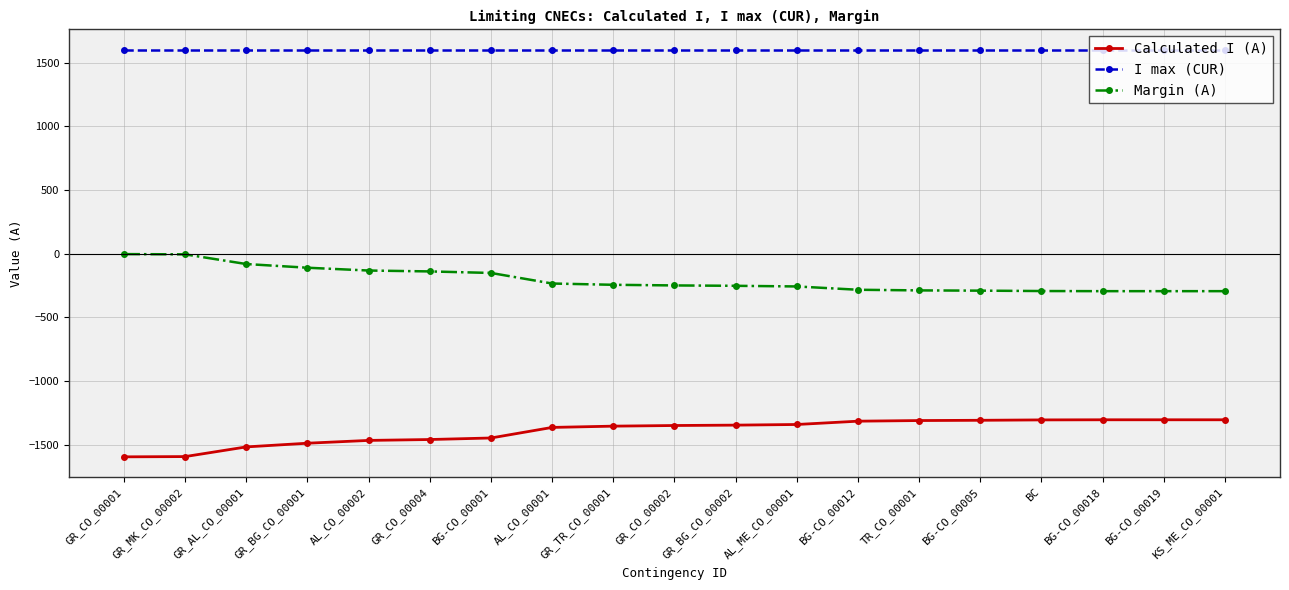

What is the lowest value of the Margin (A) series?

-295